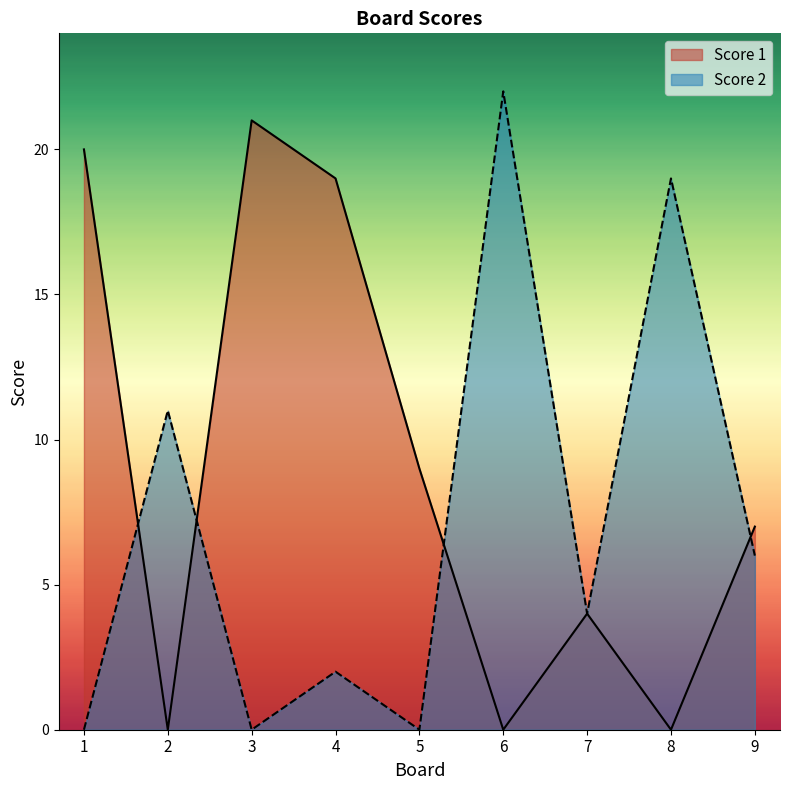

How many interior local peaks does the Score 1 series have?

2